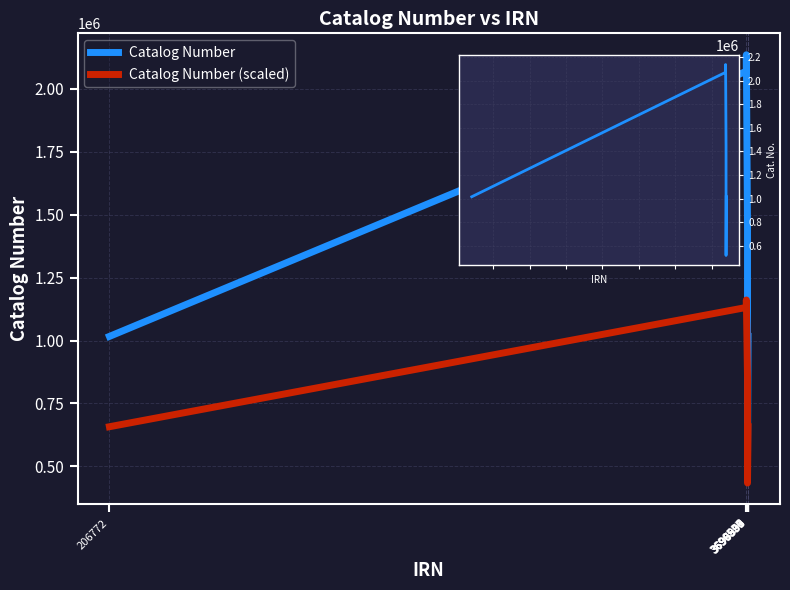

At which label is Catalog Number (scaled) closest to 797351?

3696897